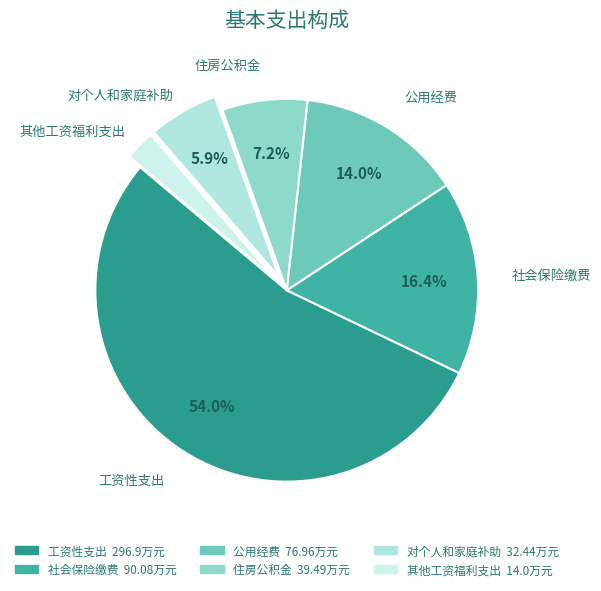

True or false: 社会保险缴费 accounts for 11% of the total.

False